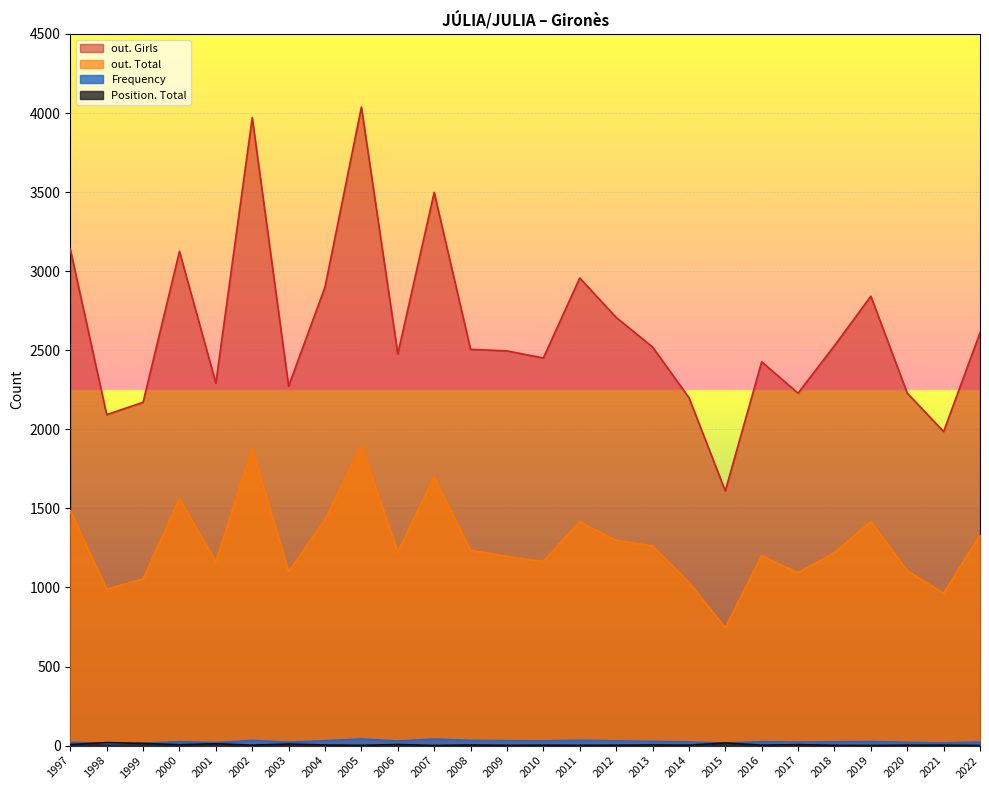

How many lines are shown in the chart?

4